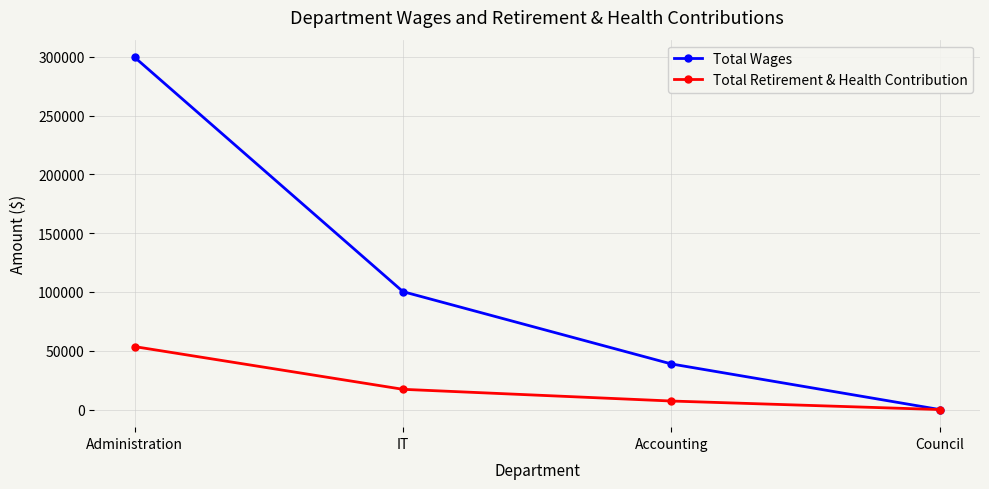

How many lines are shown in the chart?

2